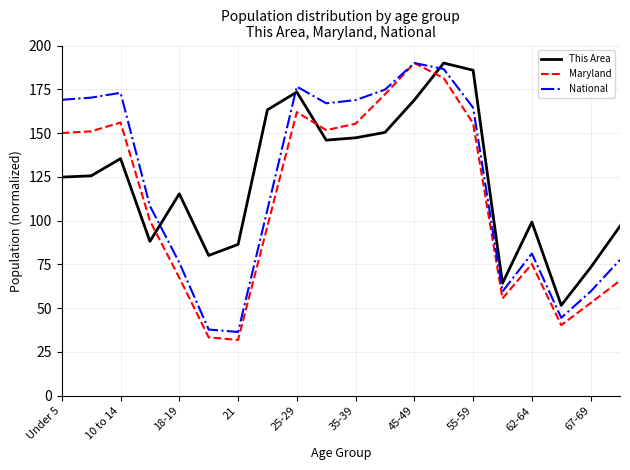

After their last crossing, which series has the higher values: Maryland or This Area?

This Area